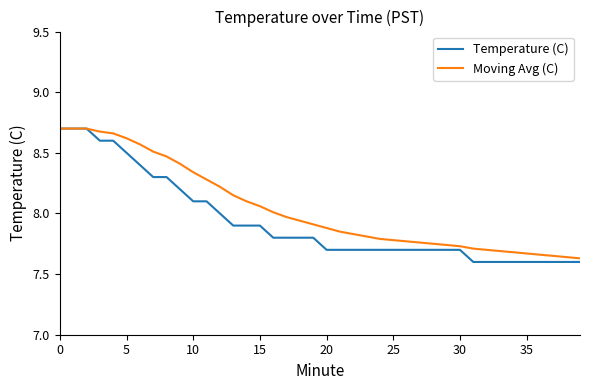

Which series has the widest spread of values?

Temperature (C)